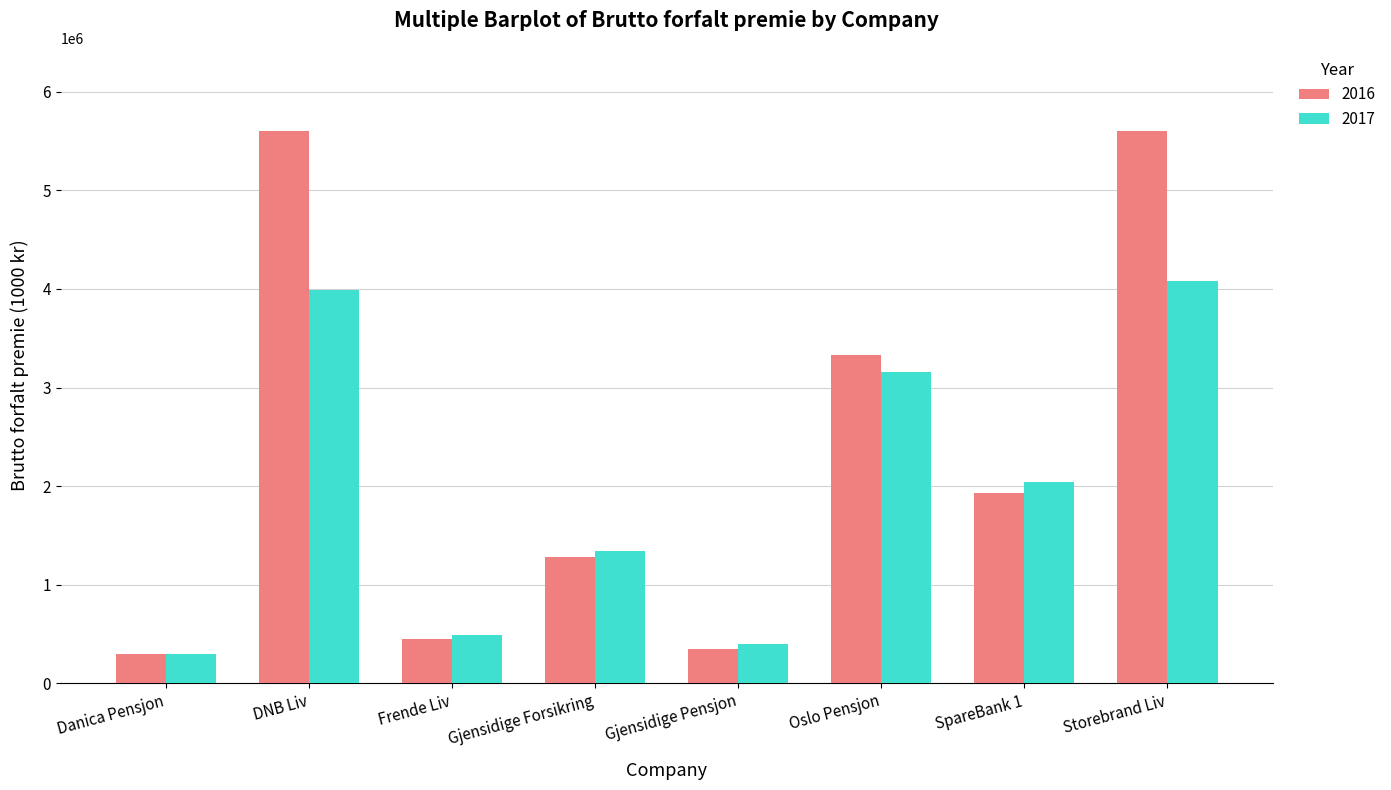

Which label corresponds to the smallest value in the chart?

Danica Pensjon